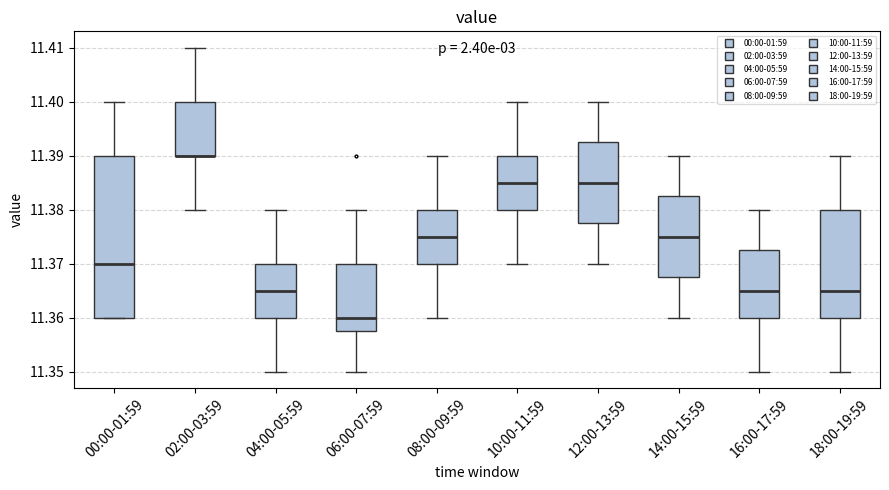

Reading left to right, read every box against the y-axis: the position of its median line, the range the box covers, and the ends of its whiskers. The values are not printed on the chart, so give them approximately, as read against the axis.

00:00-01:59: median 11.370, box 11.360 to 11.390, whiskers 11.360 to 11.400
02:00-03:59: median 11.390 (drawn on the box's lower edge), box 11.390 to 11.400, whiskers 11.380 to 11.410
04:00-05:59: median 11.365, box 11.360 to 11.370, whiskers 11.350 to 11.380
06:00-07:59: median 11.360, box 11.358 to 11.370, whiskers 11.350 to 11.380
08:00-09:59: median 11.375, box 11.370 to 11.380, whiskers 11.360 to 11.390
10:00-11:59: median 11.385, box 11.380 to 11.390, whiskers 11.370 to 11.400
12:00-13:59: median 11.385, box 11.378 to 11.393, whiskers 11.370 to 11.400
14:00-15:59: median 11.375, box 11.368 to 11.383, whiskers 11.360 to 11.390
16:00-17:59: median 11.365, box 11.360 to 11.373, whiskers 11.350 to 11.380
18:00-19:59: median 11.365, box 11.360 to 11.380, whiskers 11.350 to 11.390